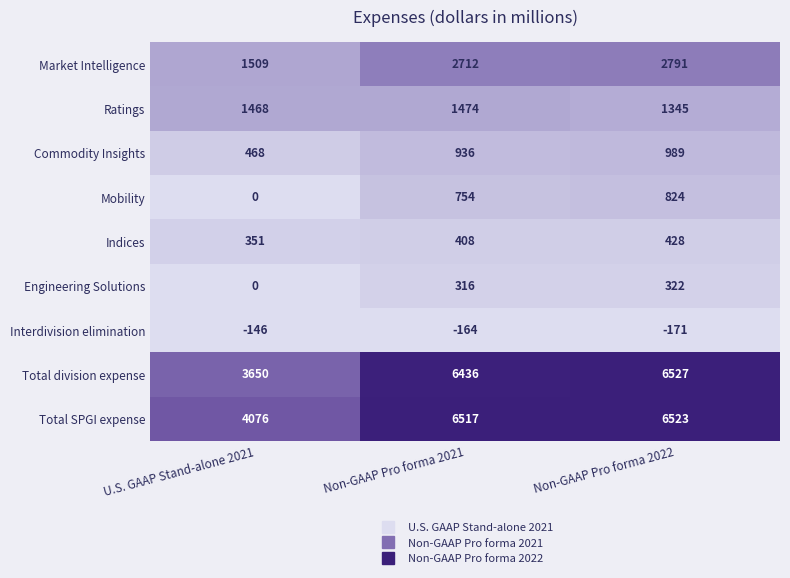

How many categories are shown in the chart?

3